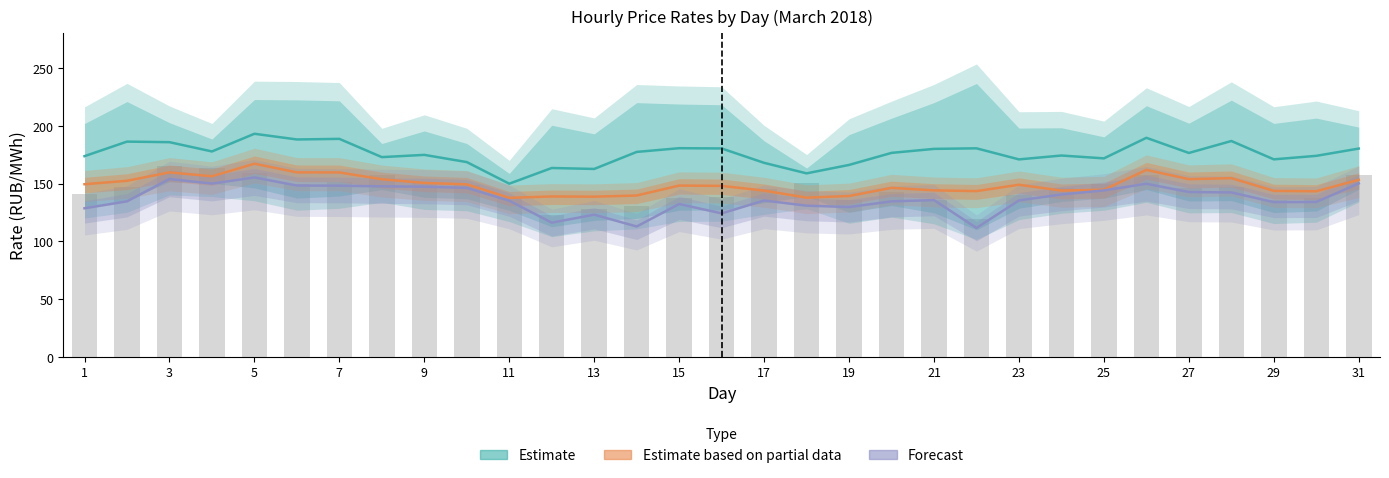

Where does the Estimate based on partial data series first go above 148?

1